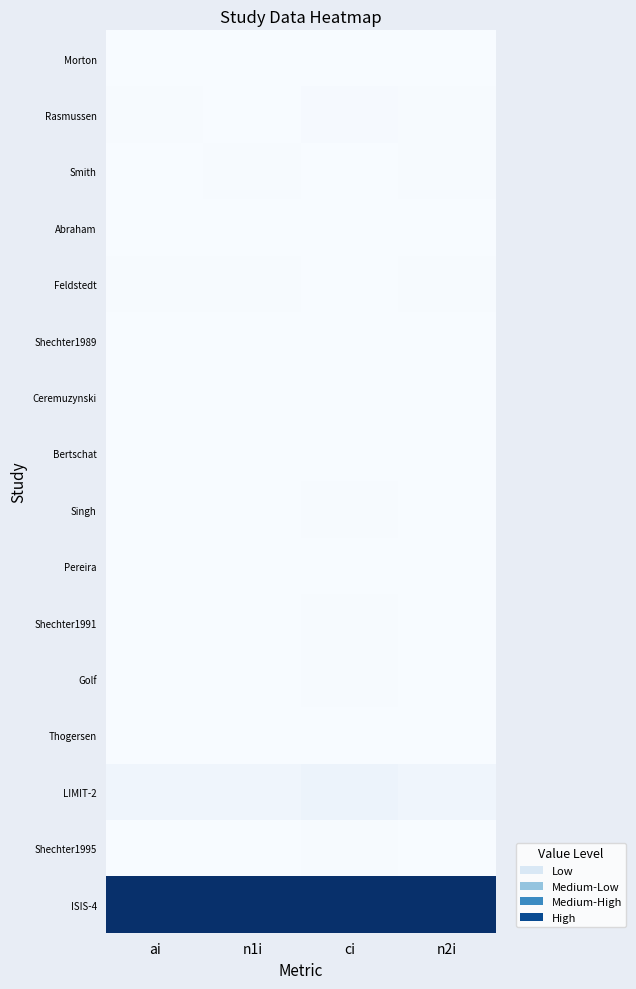

Which category has the lowest value across all series?

ci